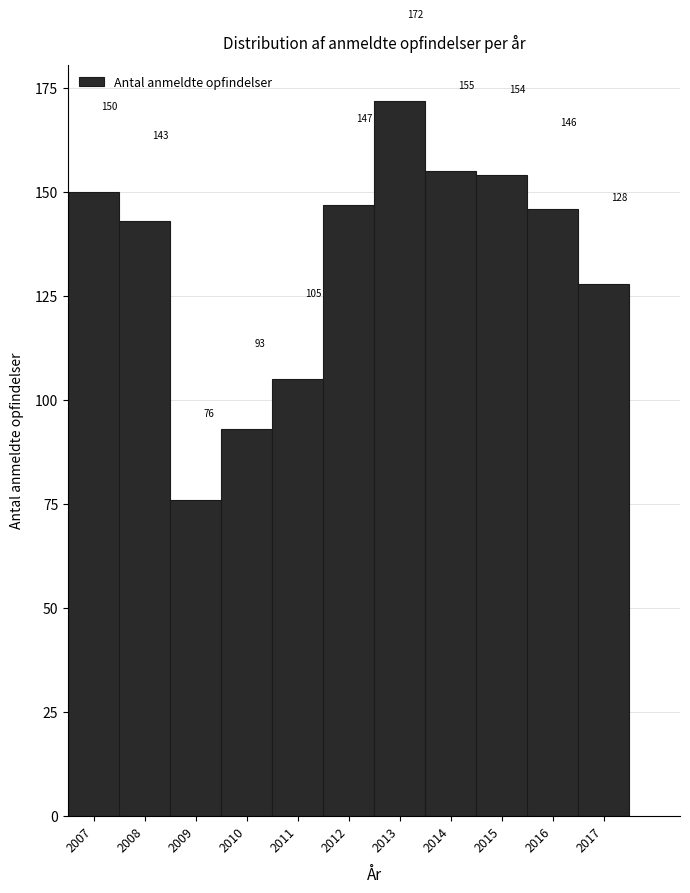

Reading left to right, list every bar in this chart as the range it spans on the x-axis followed by its height.

2006.5 to 2007.5: 150
2007.5 to 2008.5: 143
2008.5 to 2009.5: 76
2009.5 to 2010.5: 93
2010.5 to 2011.5: 105
2011.5 to 2012.5: 147
2012.5 to 2013.5: 172
2013.5 to 2014.5: 155
2014.5 to 2015.5: 154
2015.5 to 2016.5: 146
2016.5 to 2017.5: 128